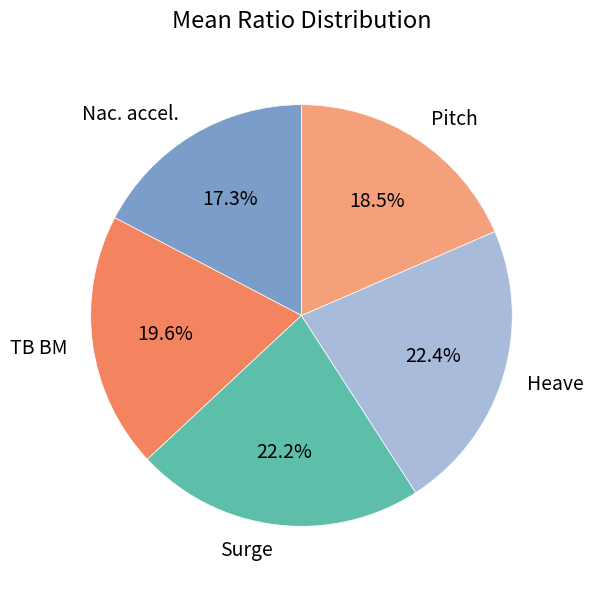

Does Heave represent more than half of the total?

No